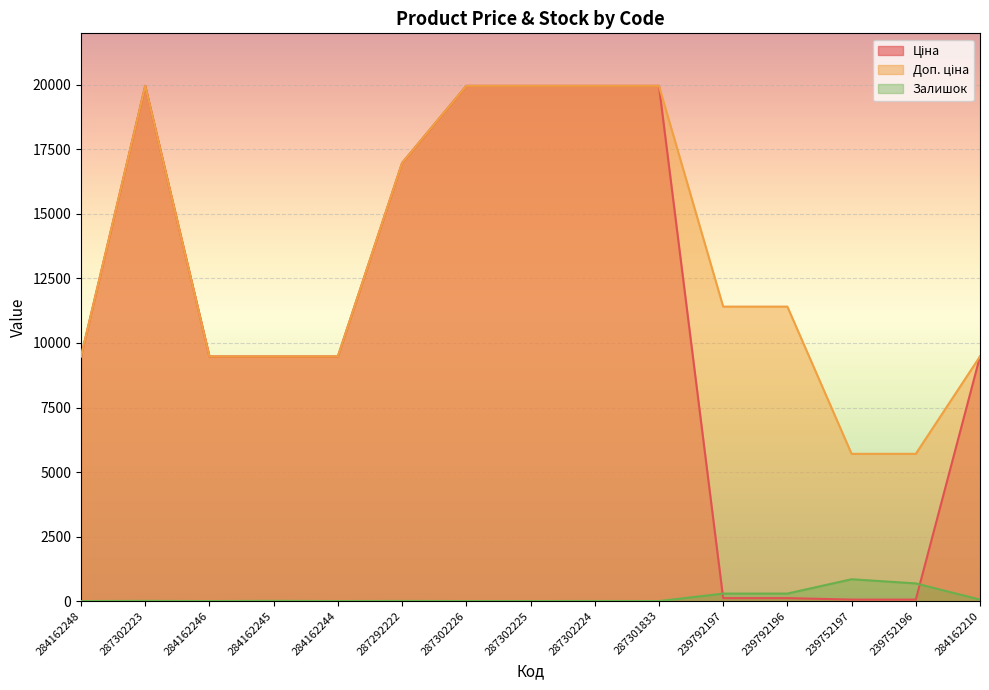

True or false: Доп. ціна has more than 0 interior local peaks.

True